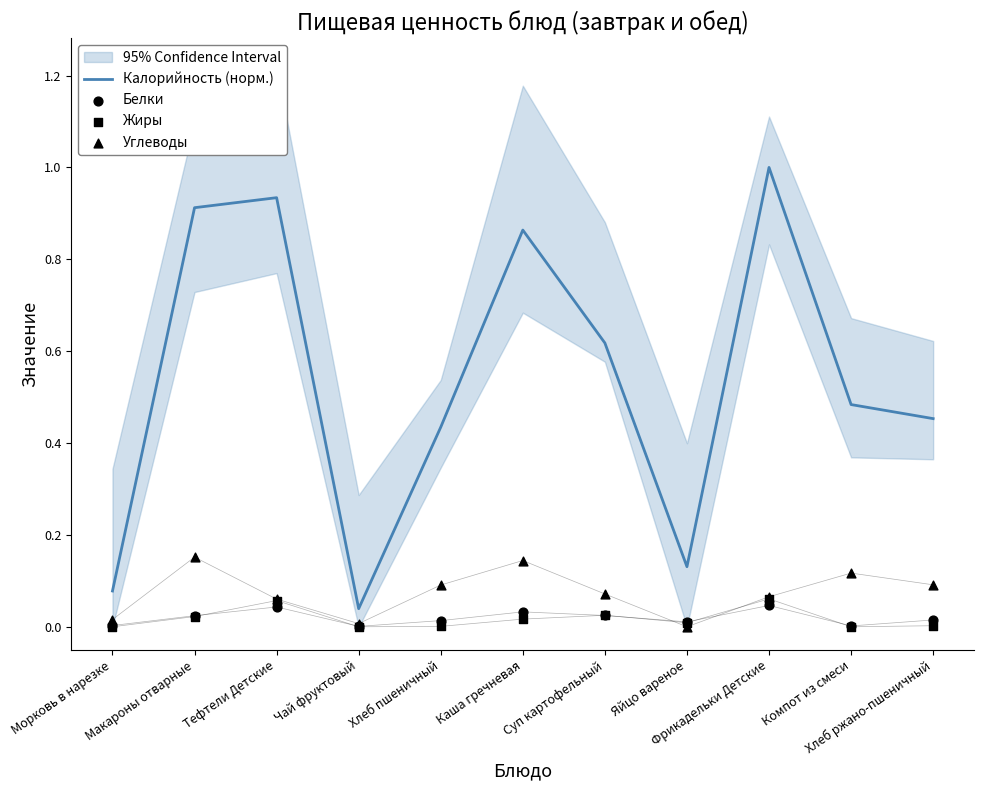

What is the total value across all series at Морковь в нарезке?

0.1